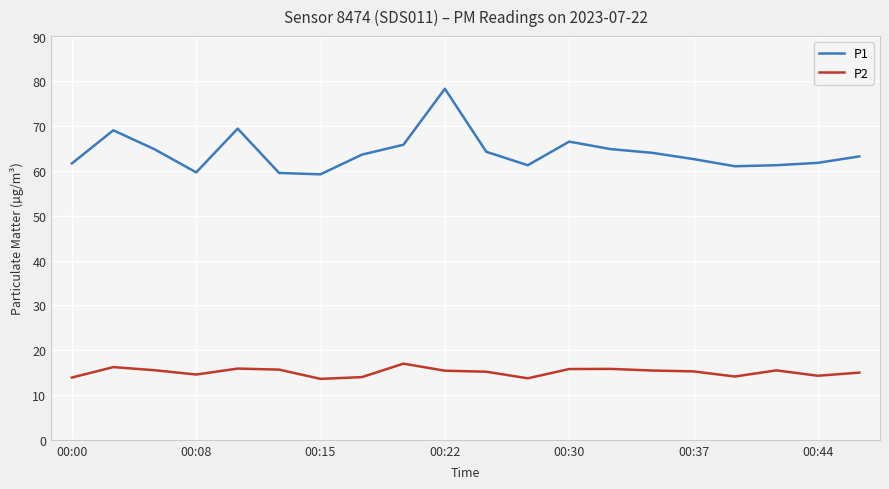

What is the maximum value shown in the chart?

78.4